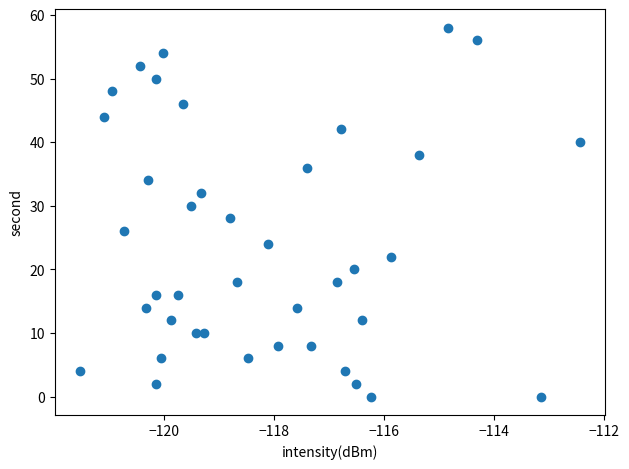

What is the range of Y values (max minus min)?

58